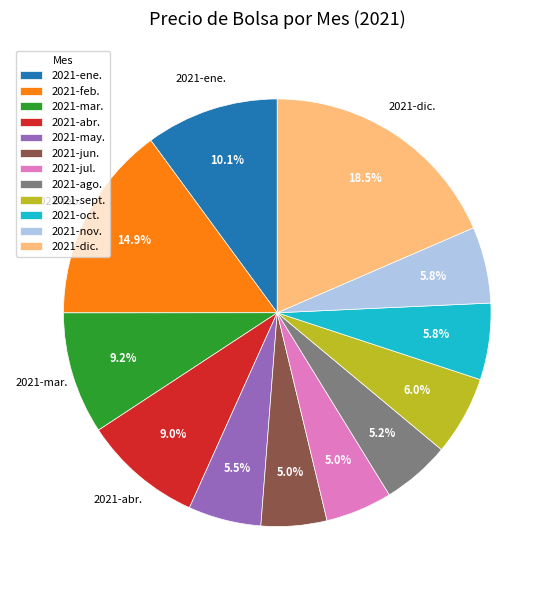

How many slices are in this pie chart?

12